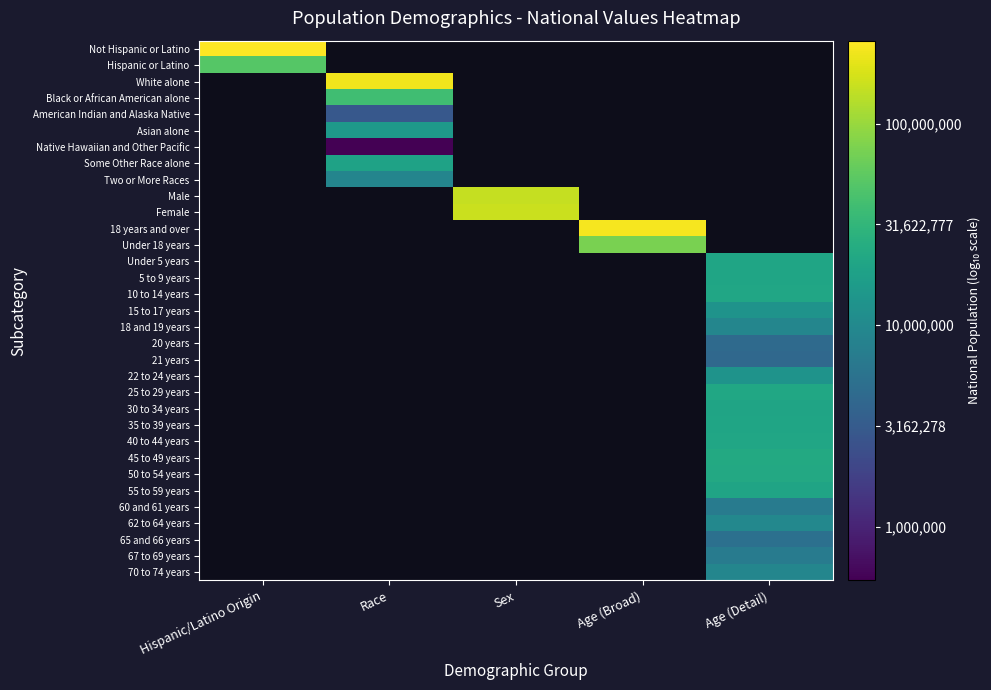

Count the number of data series in this chart.

33